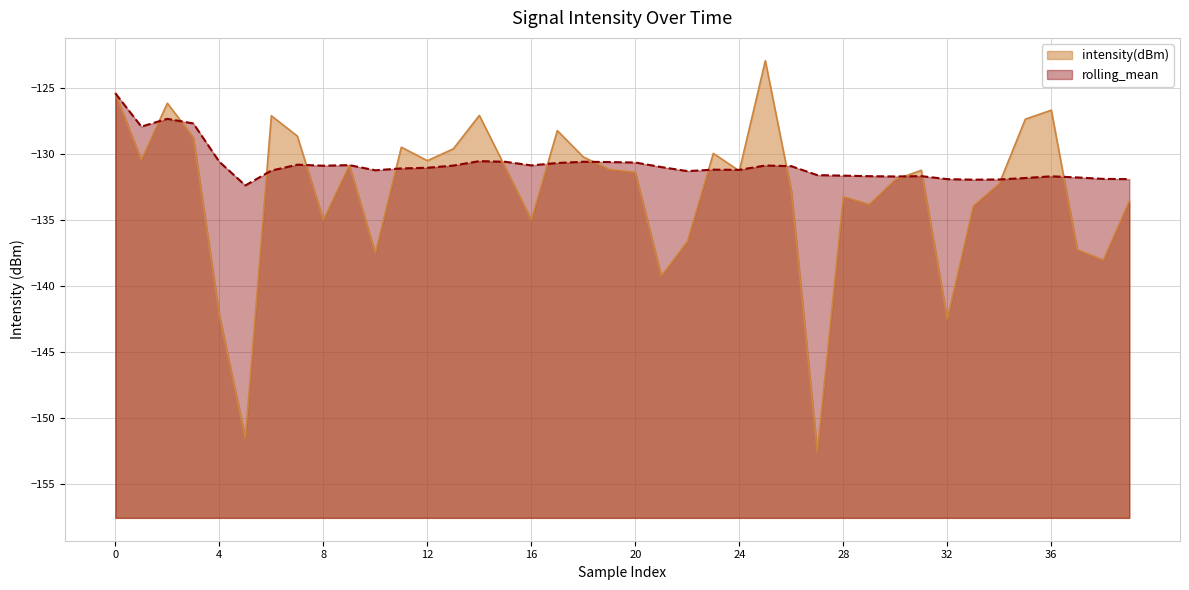

What are all the series names shown in the legend?

intensity(dBm), rolling_mean